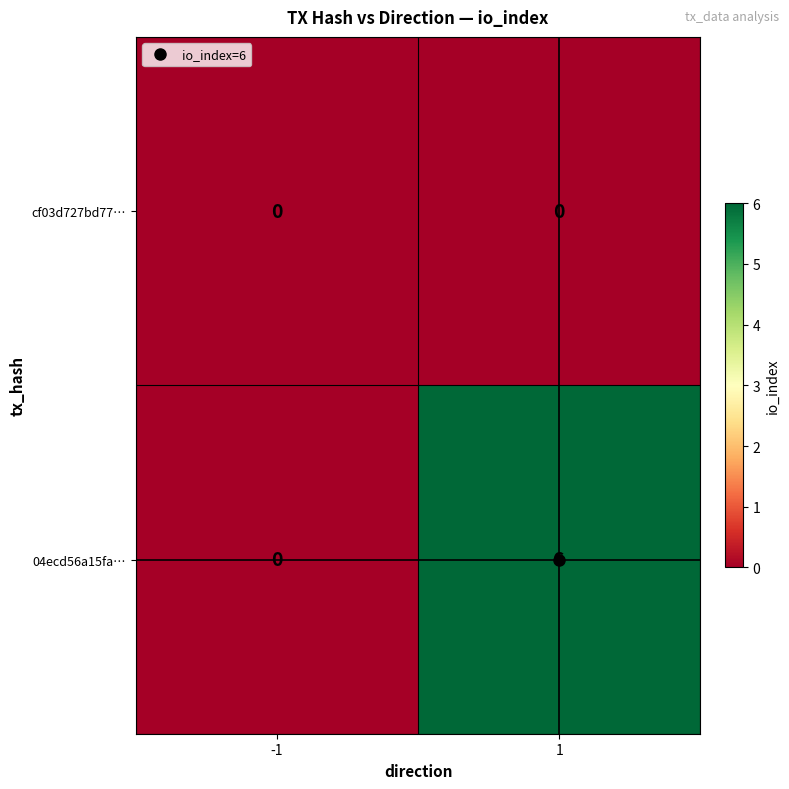

At which category does the chart reach its peak across all series?

1